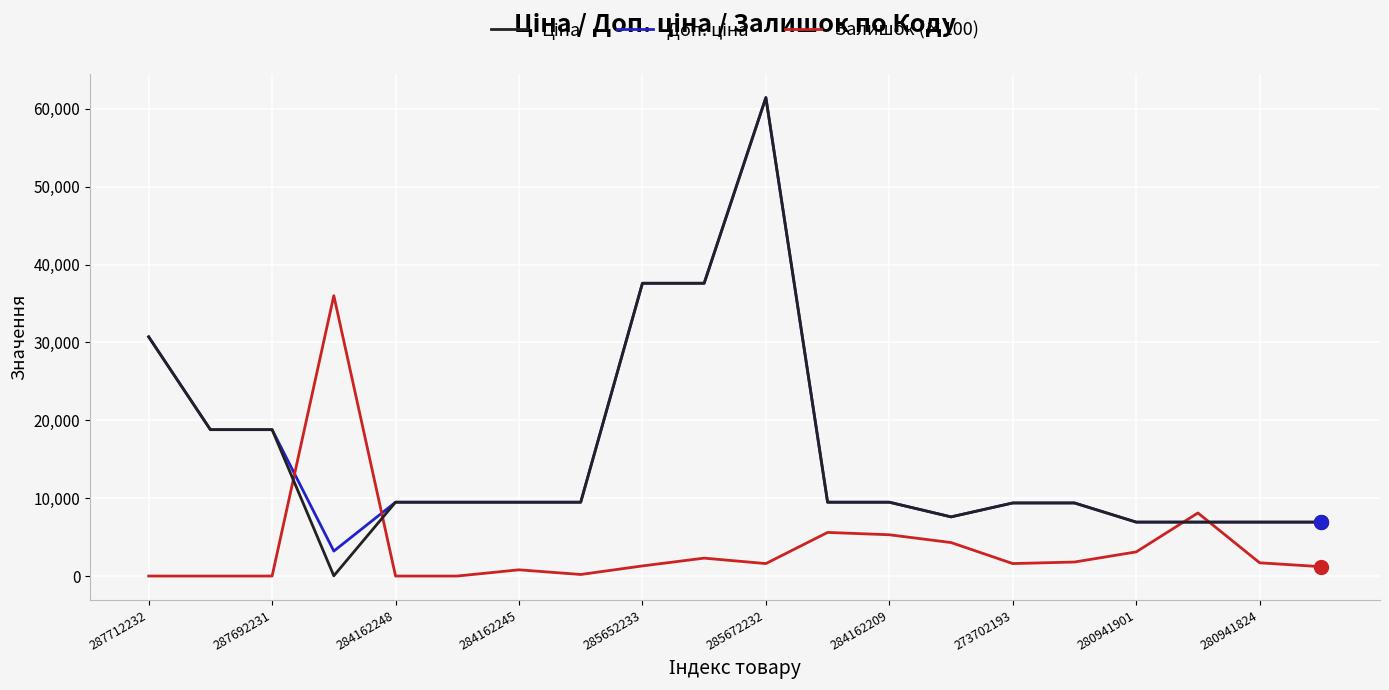

What is the greatest value displayed?

61434.3